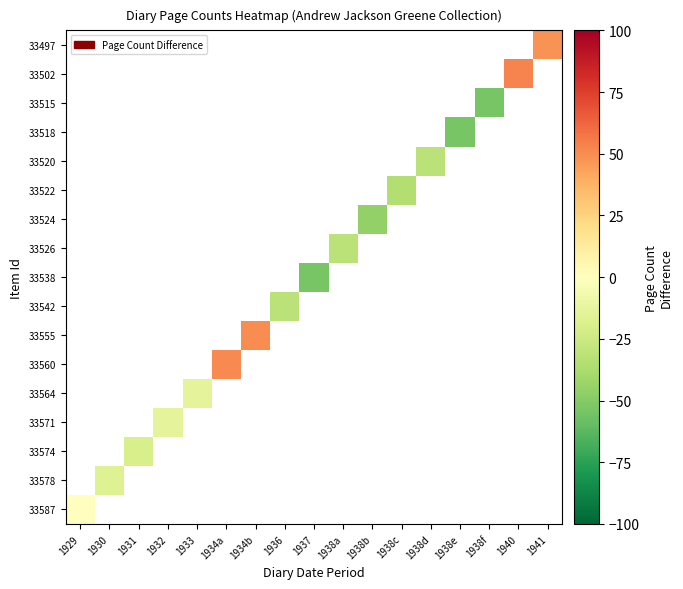

Is the value of 33526 at 1937 greater than the value of 33497 at 1938c?

No